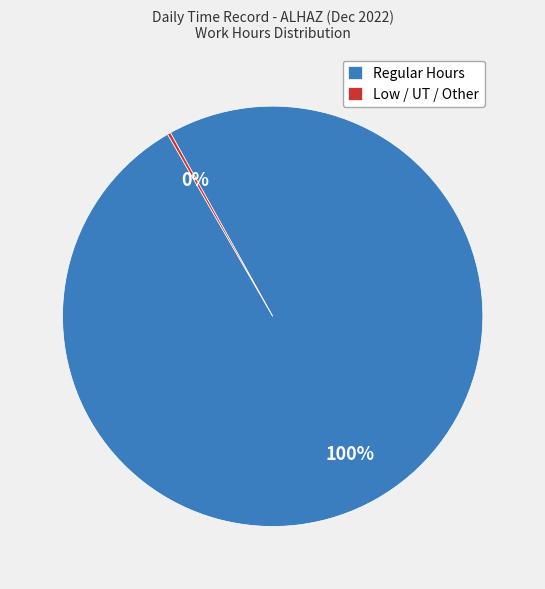

What is the largest slice in the pie chart?

Regular Hours